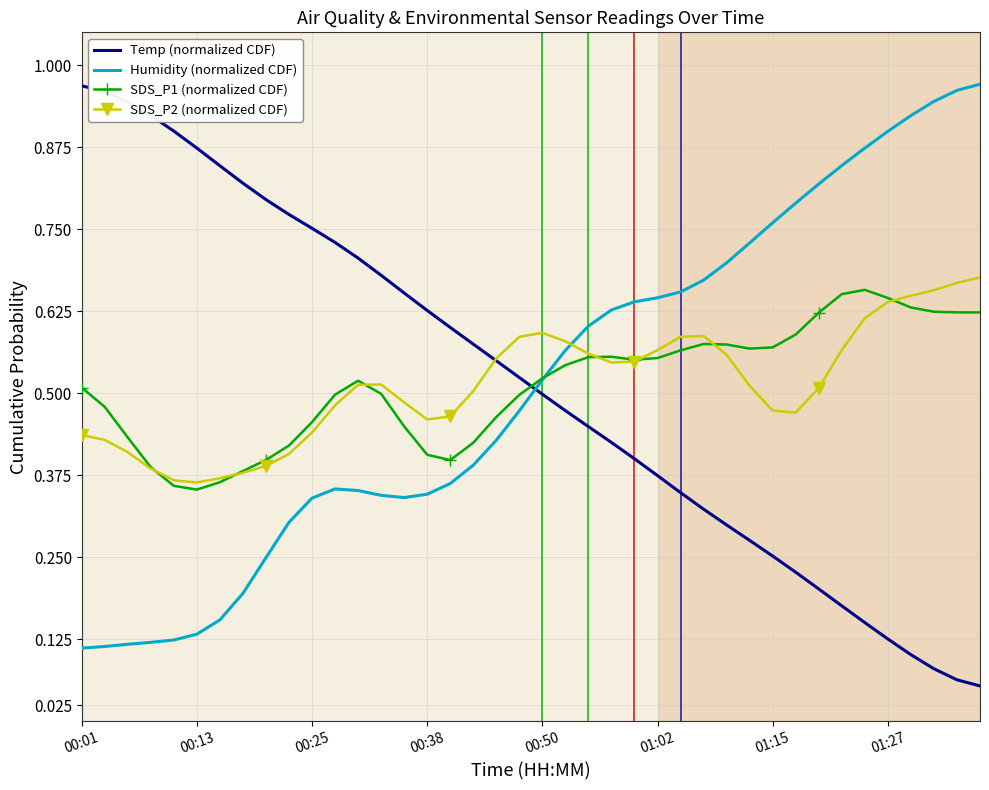

Which series has the widest spread of values?

Temp (normalized CDF)